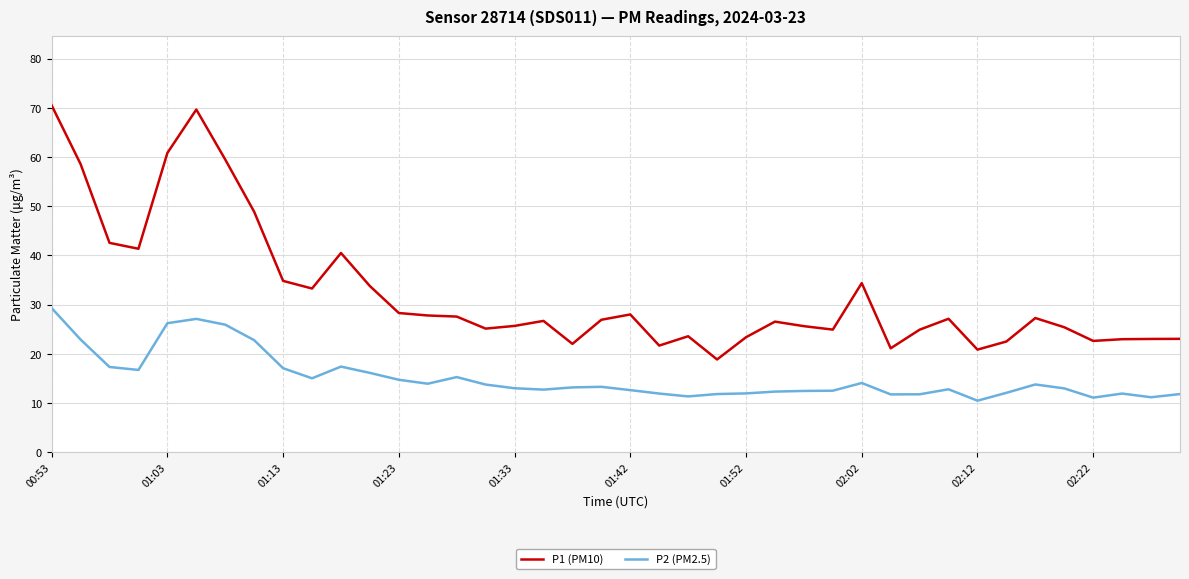

Which series has the largest total across all categories?

P1 (PM10)